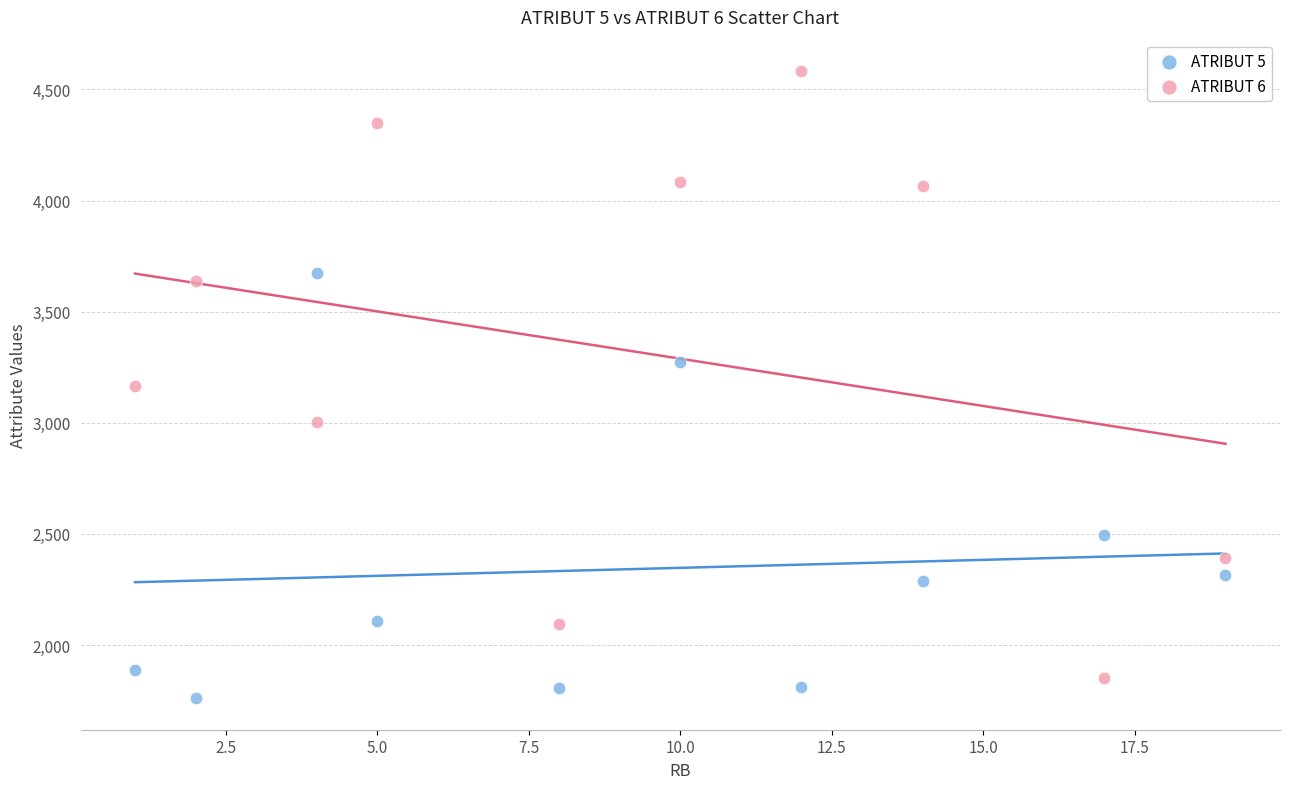

In the ATRIBUT 5 series, what Y value is closest to 2717?

2493